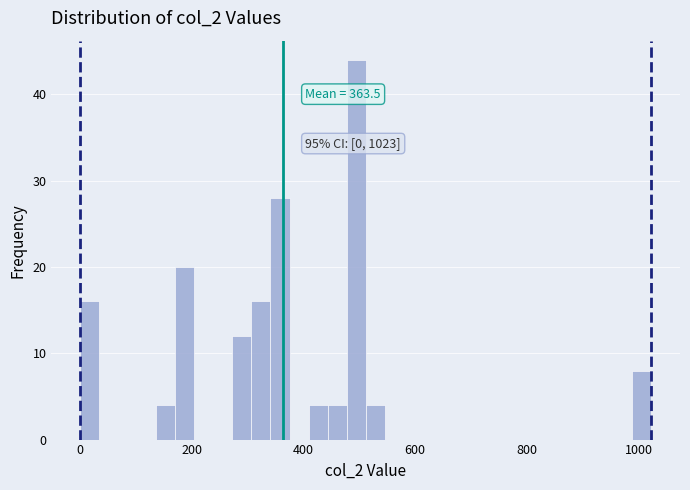

Around what value on the x-axis is the tallest bar? Give the approximate position of its centre, as read against the axis.

500